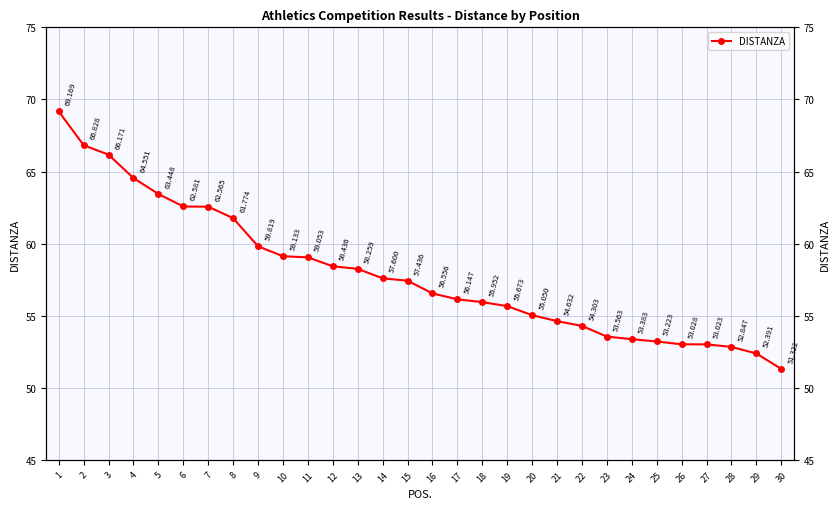

Read the value at 18.

56.0